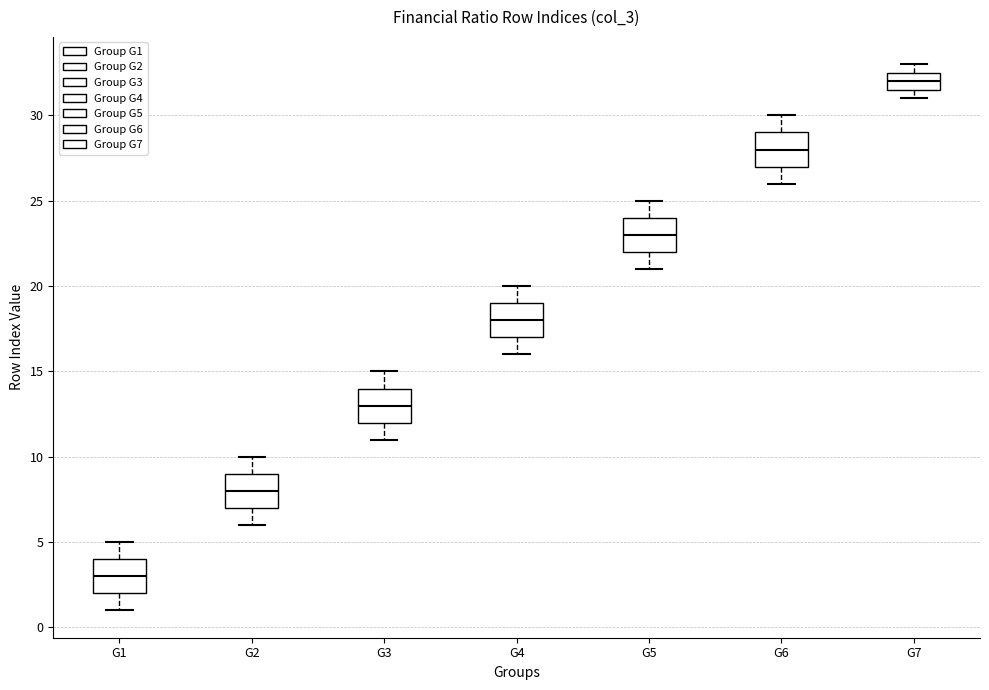

Reading left to right, transcribe this box plot: for each box, give where its median line is, the range the box spans, and where its two whiskers end, as read against the y-axis. The values are not printed on the chart, so give them approximately, as read against the axis.

G1: median 3.0, box 2.0 to 4.0, whiskers 1.0 to 5.0
G2: median 8.0, box 7.0 to 9.0, whiskers 6.0 to 10.0
G3: median 13.0, box 12.0 to 14.0, whiskers 11.0 to 15.0
G4: median 18.0, box 17.0 to 19.0, whiskers 16.0 to 20.0
G5: median 23.0, box 22.0 to 24.0, whiskers 21.0 to 25.0
G6: median 28.0, box 27.0 to 29.0, whiskers 26.0 to 30.0
G7: median 32.0, box 31.5 to 32.5, whiskers 31.0 to 33.0